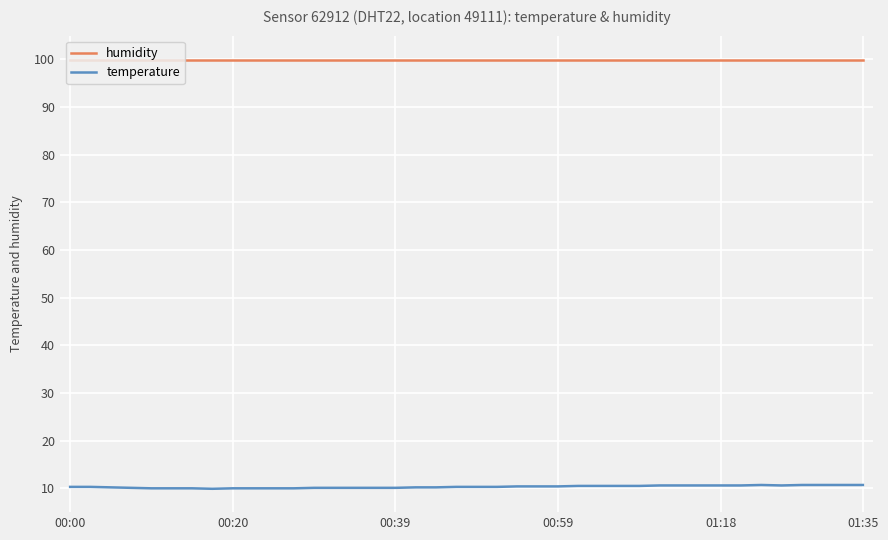

What is the smallest value displayed?

9.9